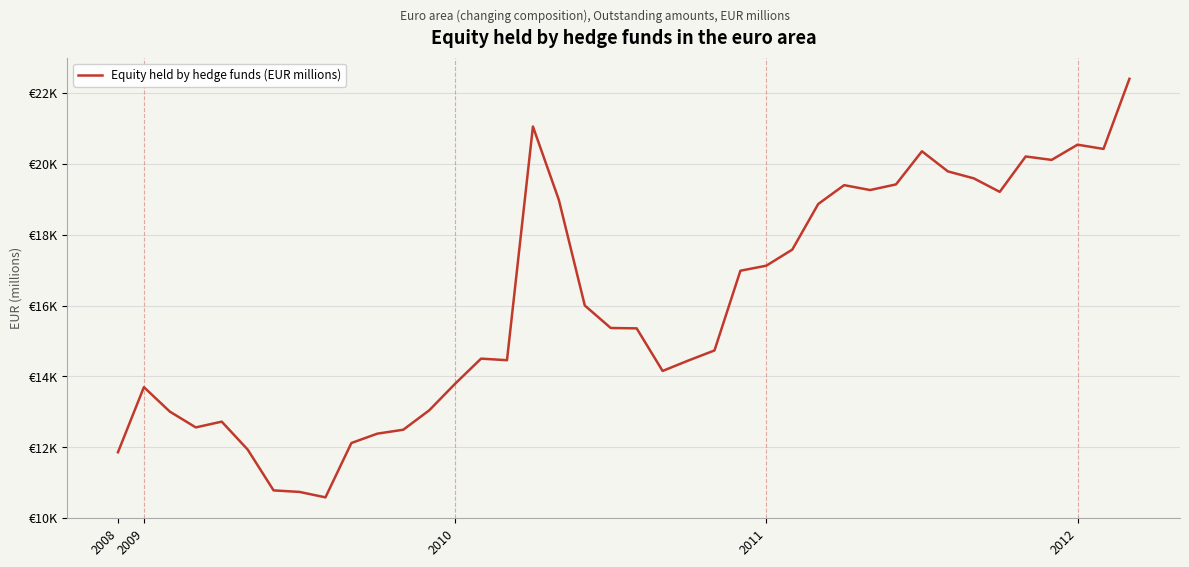

Is this an area chart (filled region under the line)?

No